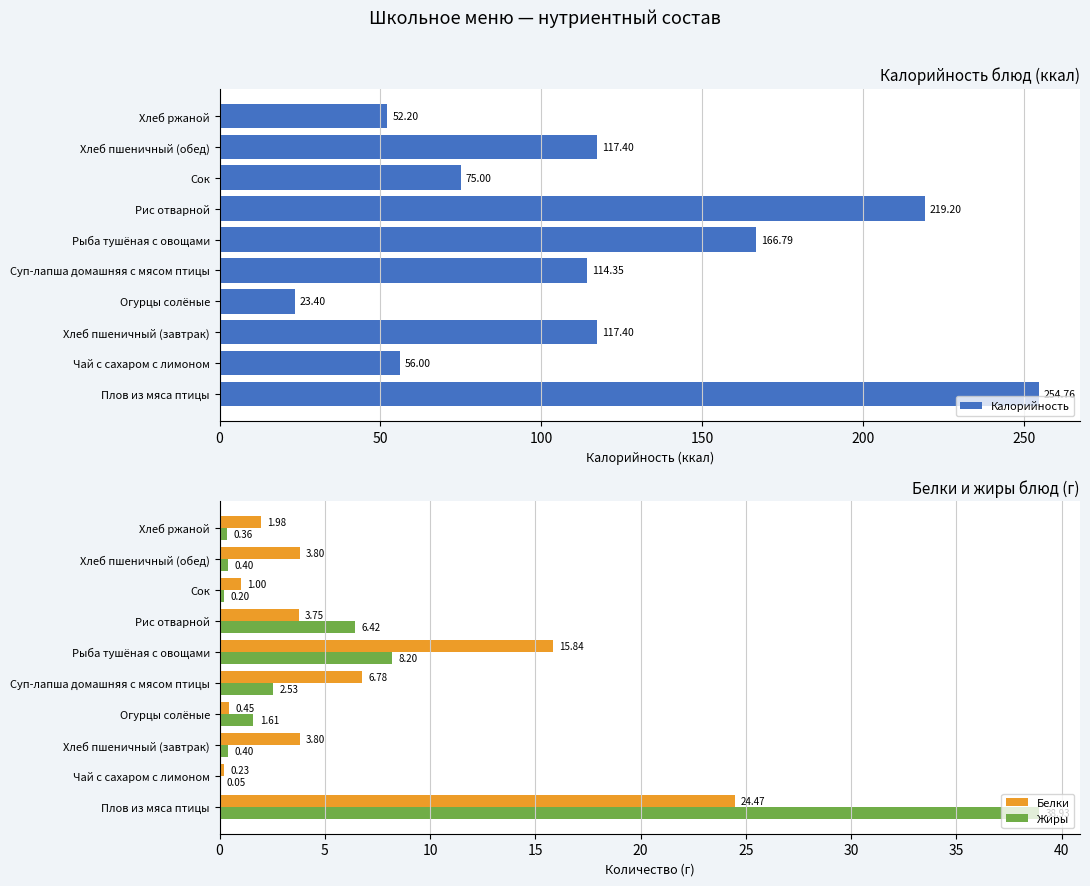

What is the sum of all Жиры values?

59.1